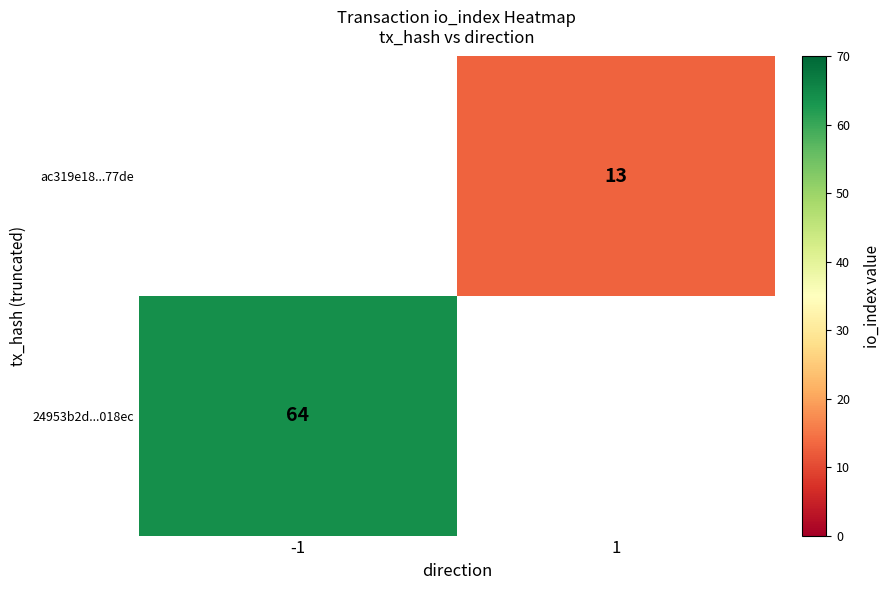

True or false: 24953b2d...018ec has a value of 107 at -1.

False